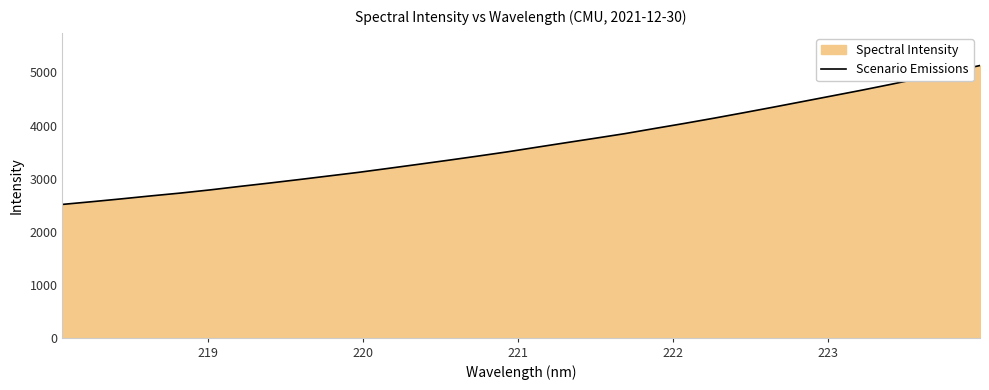

How many lines are shown in the chart?

1